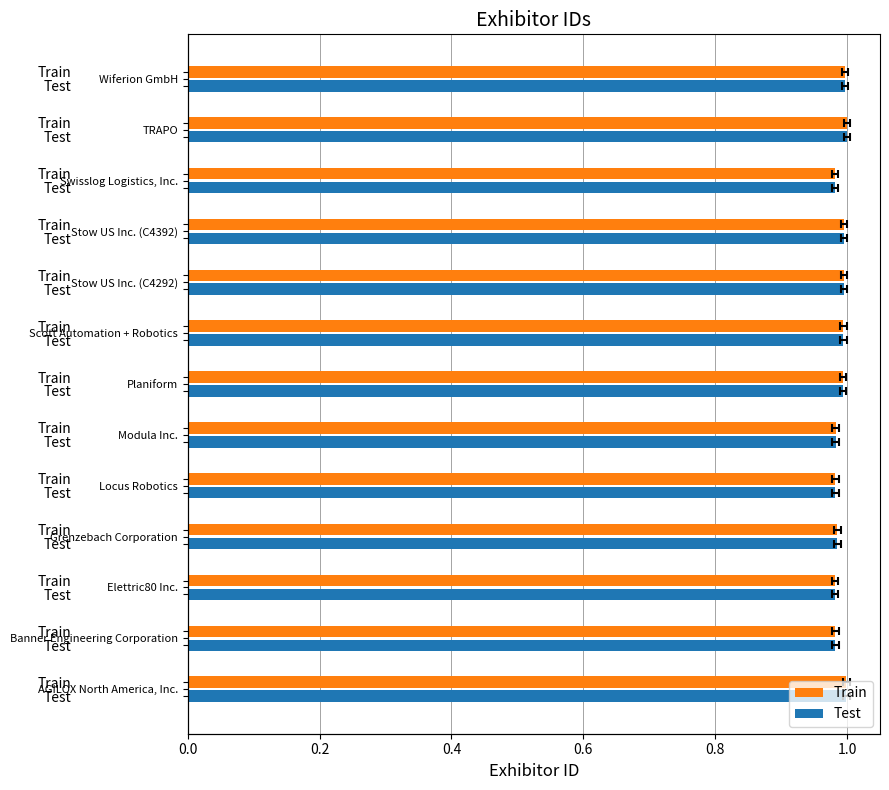

What are all the series names shown in the legend?

Train, Test